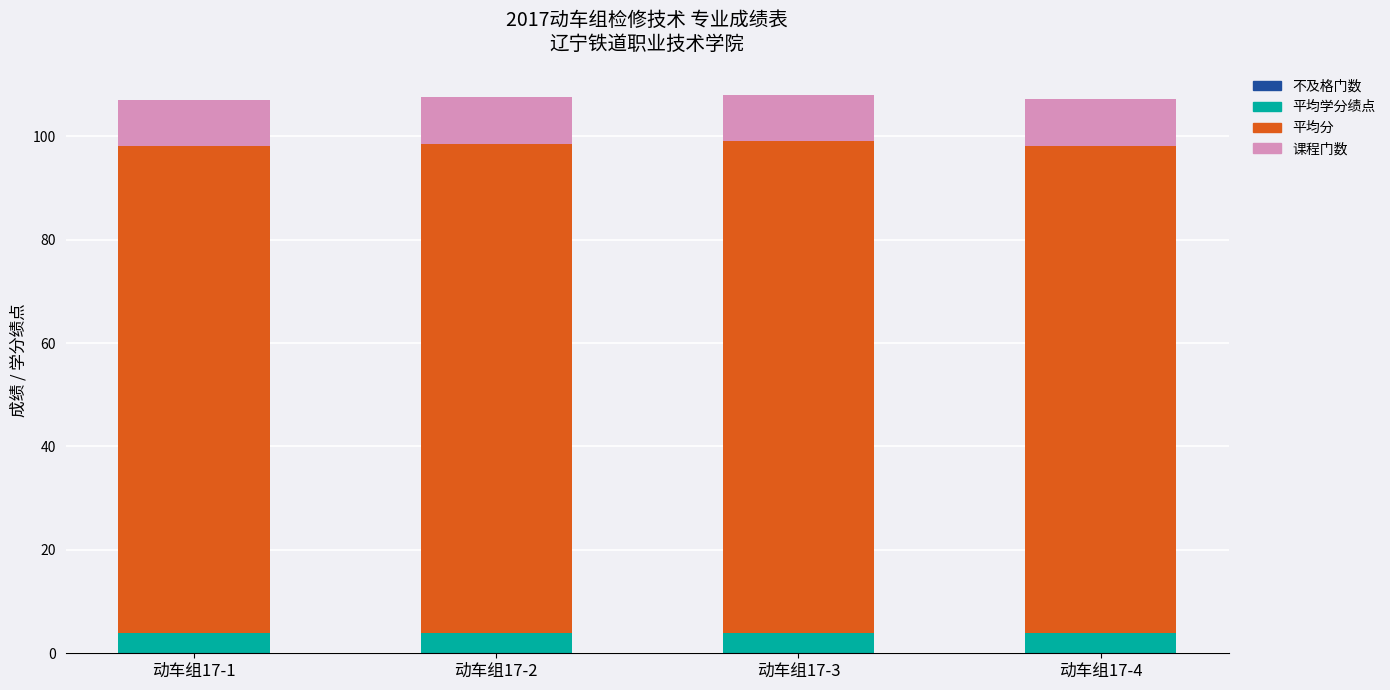

What is the difference between the maximum and second lowest values in the 平均学分绩点 series?

0.1